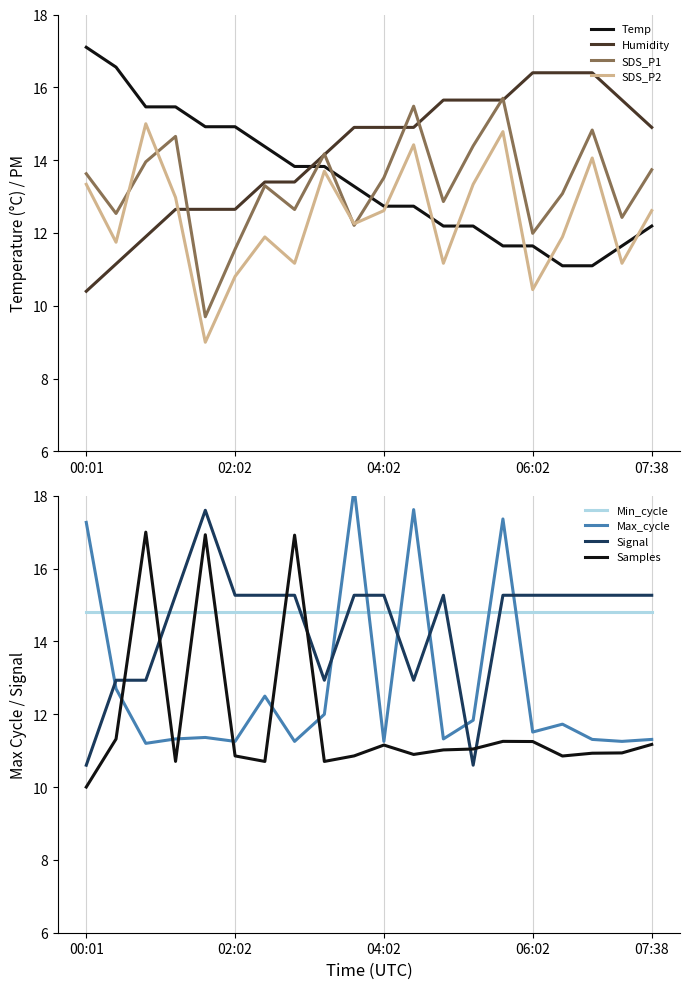

Which has a higher value, 07:14 or 02:26?

02:26